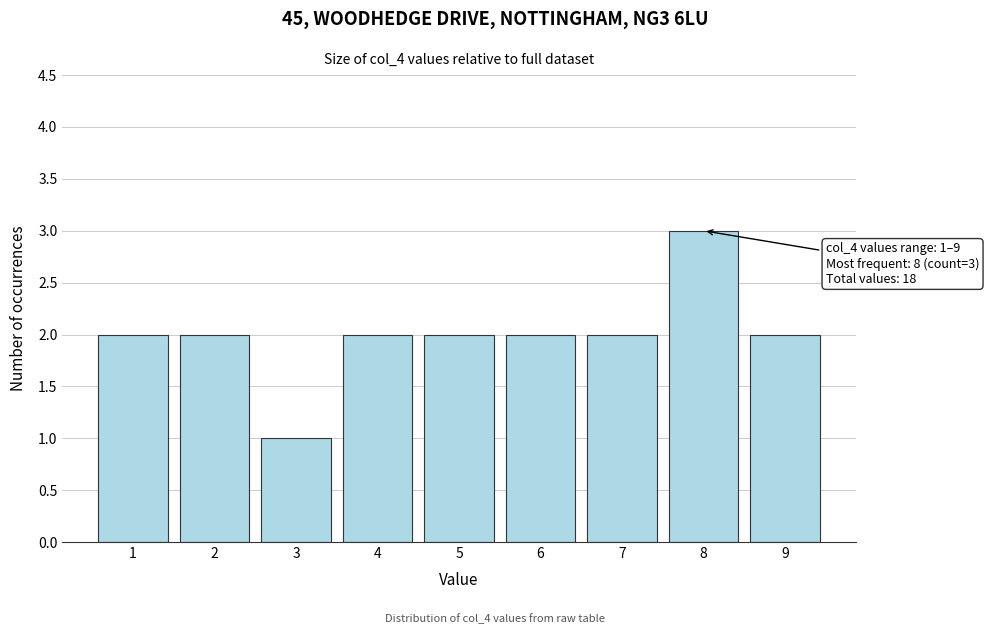

Over which range of the x-axis is the bar tallest?

7.5 to 8.5